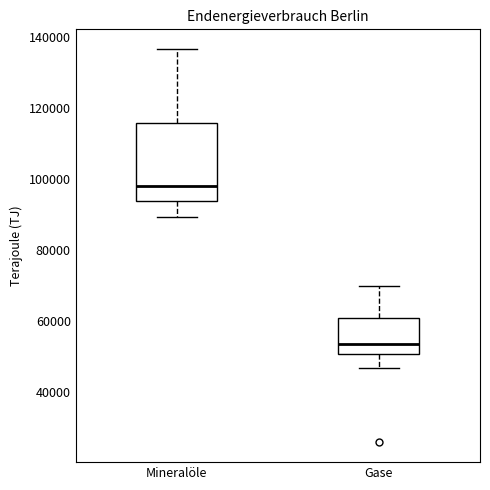

Reading left to right, transcribe this box plot: for each box, give where its median line is, the range the box spans, and where its two whiskers end, as read against the y-axis. The values are not printed on the chart, so give them approximately, as read against the axis.

Mineralöle: median 98000, box 94000 to 116000, whiskers 90000 to 136000
Gase: median 54000, box 50000 to 60000, whiskers 46000 to 70000